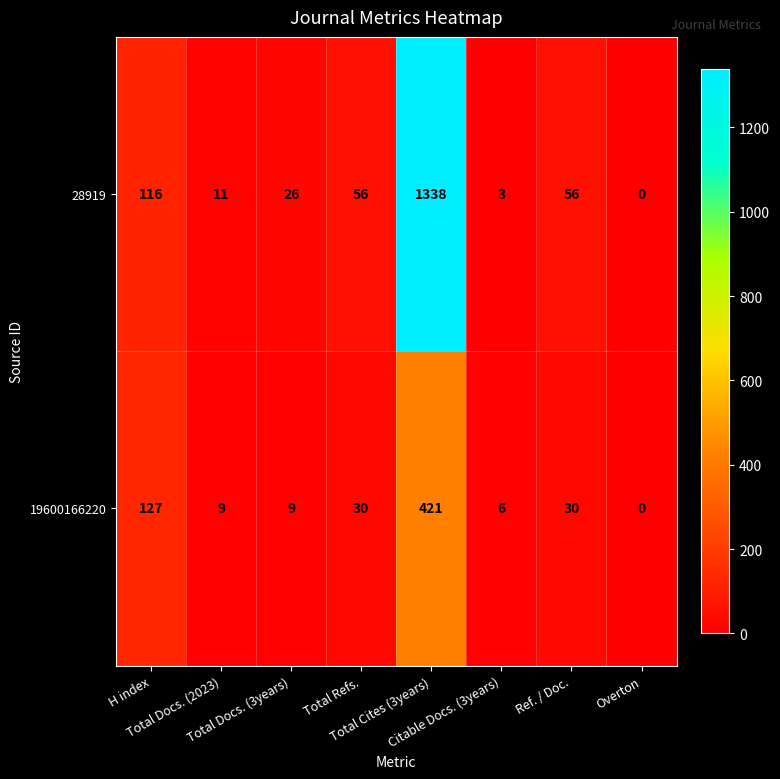

What is the sum of all 28919 values?

1606